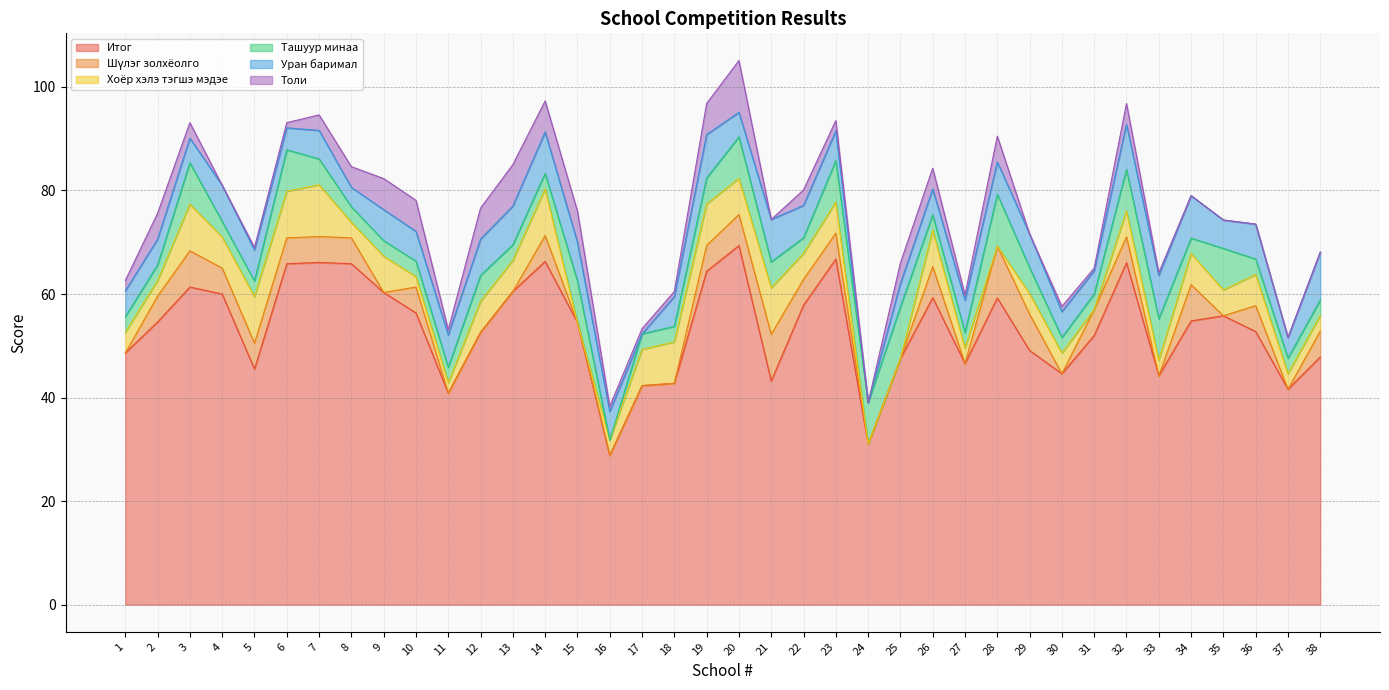

Count the number of categories in the chart.

38